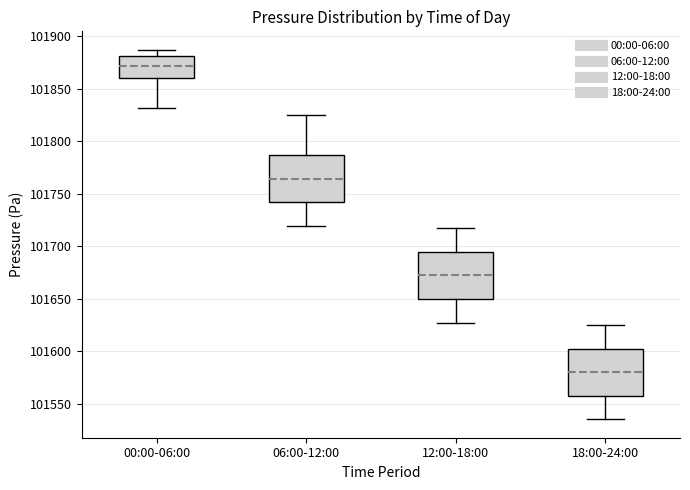

Which box's median line is the highest?

00:00-06:00